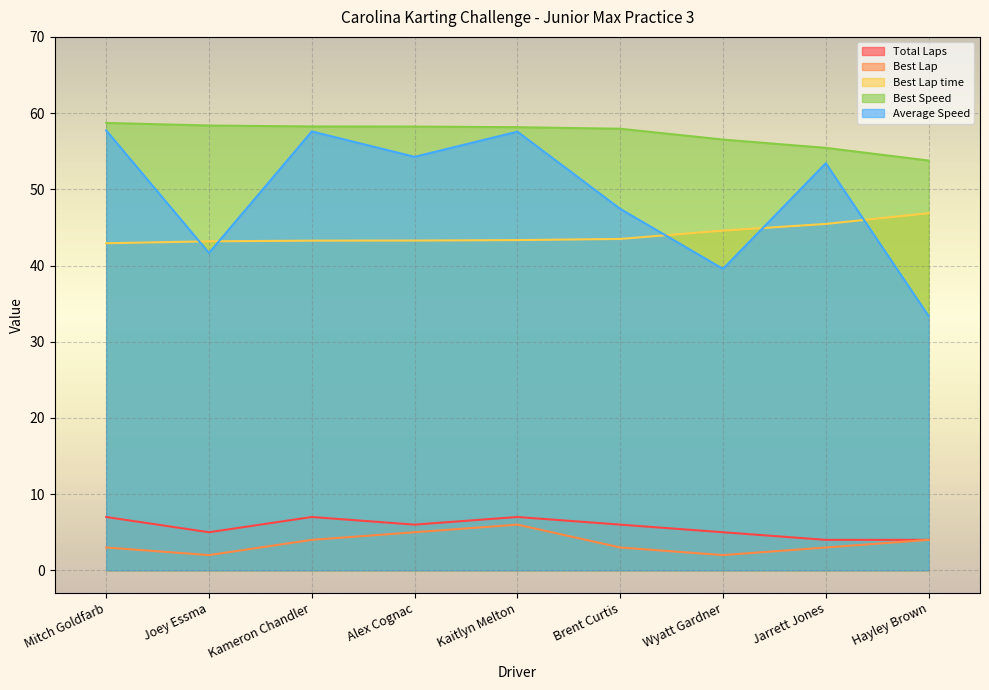

How many lines are shown in the chart?

5